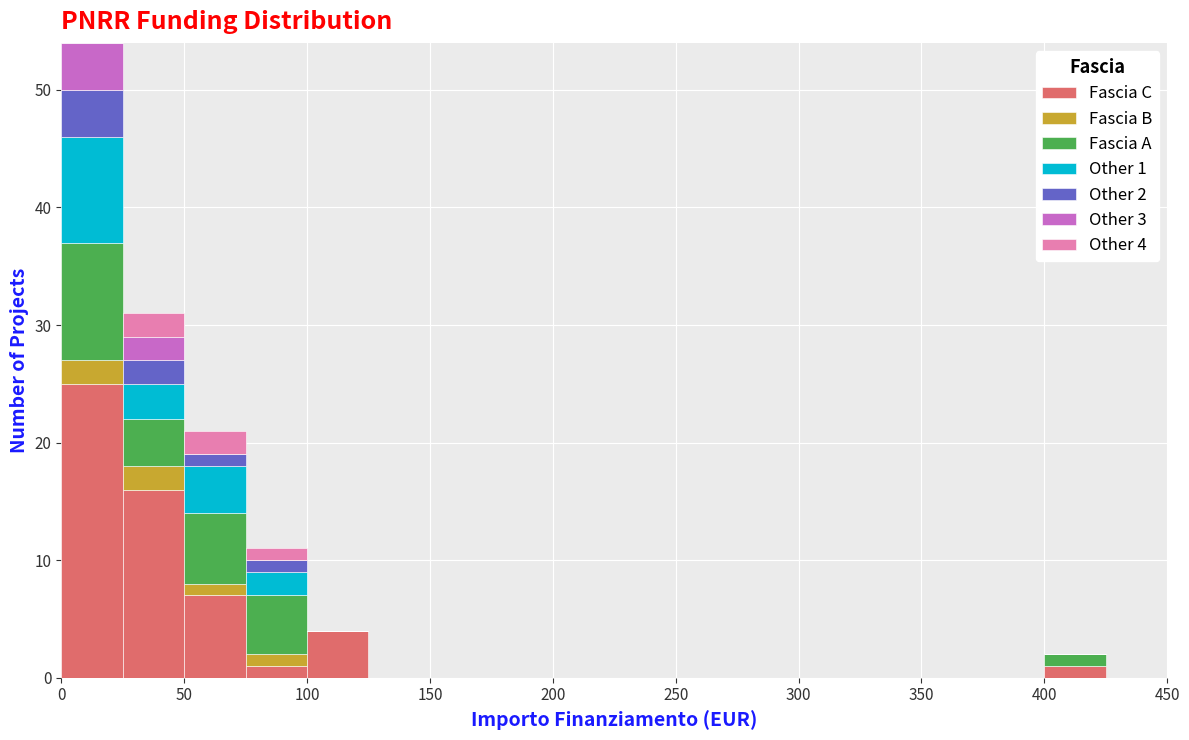

Which range on the x-axis has the tallest stacked bar (by total height)?

0 to 25